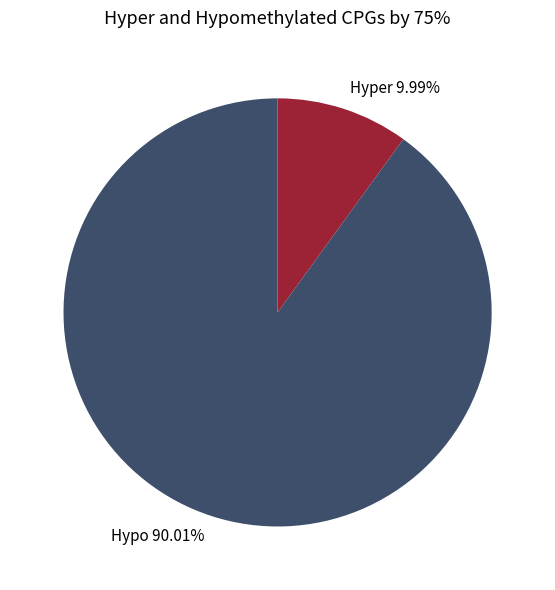

Combined, do Hypo 90.01% and Hyper 9.99% account for over 50%?

Yes